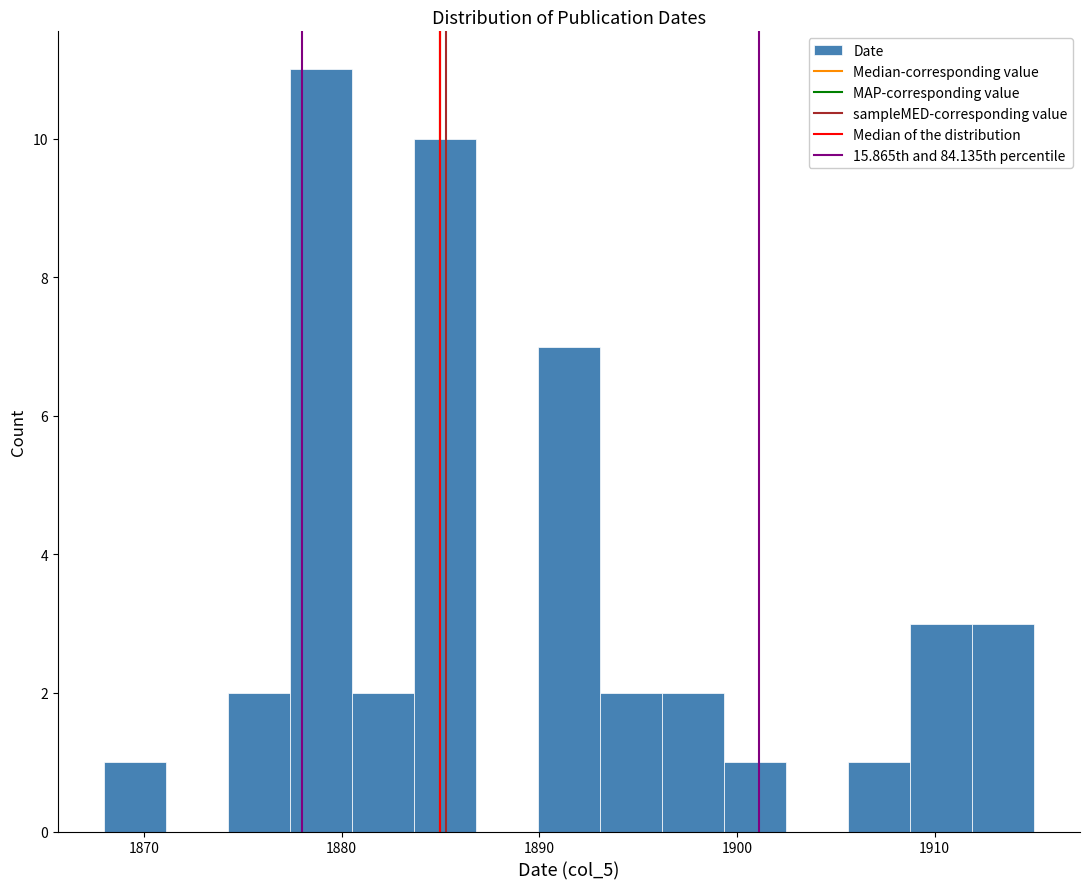

Around what value on the x-axis is the tallest bar? Give the approximate position of its centre, as read against the axis.

1879